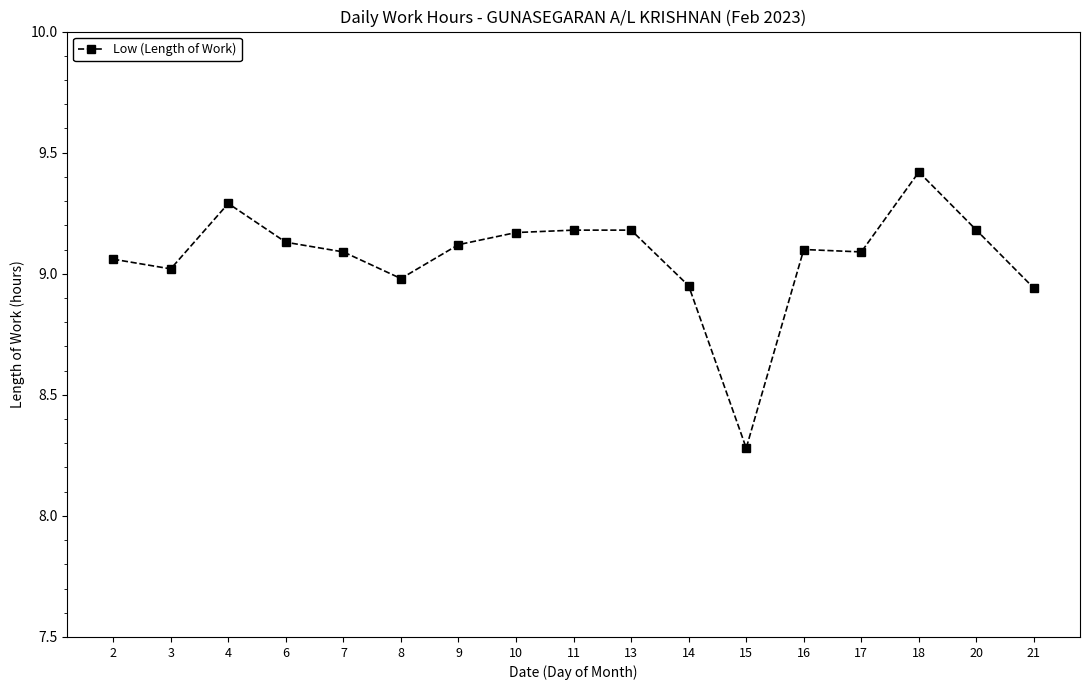

What is the difference between the maximum and minimum values?

1.1